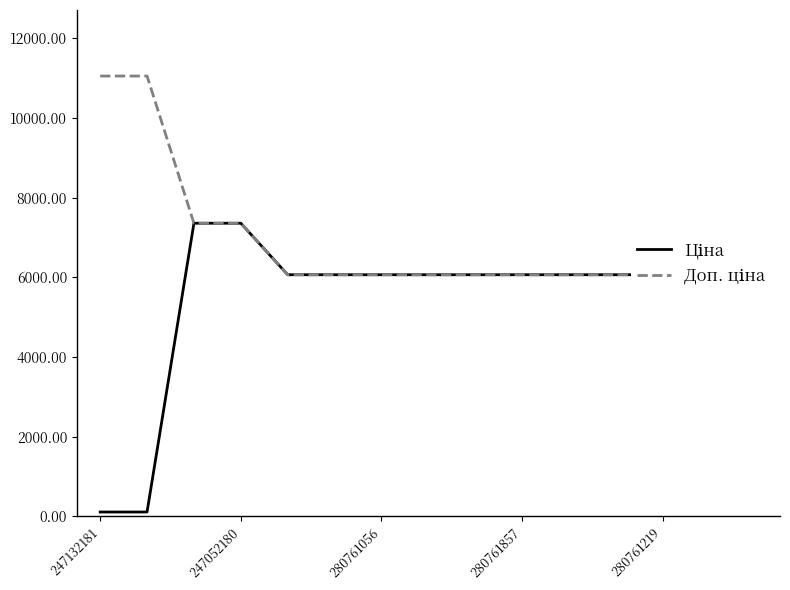

Where is Ціна nearest to the value 3735?

280761219